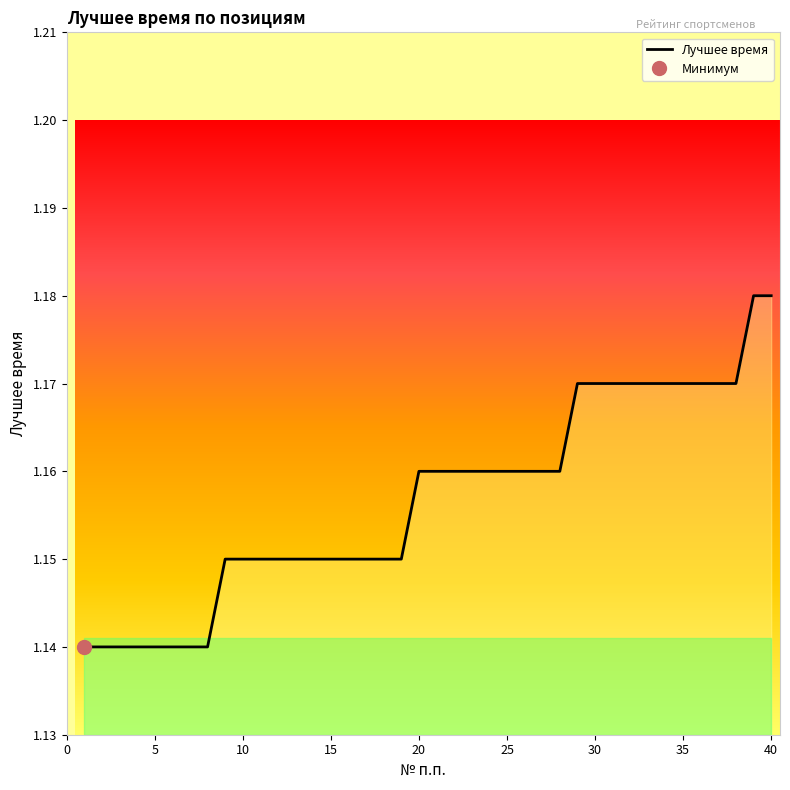

Reading left to right, transcribe all the data shown in this chart.

1.1	1.1	1.1	1.1	1.1	1.1	1.1	1.1	1.1	1.1	1.1	1.1	1.1	1.1	1.1	1.1	1.1	1.1	1.1	1.2	1.2	1.2	1.2	1.2	1.2	1.2	1.2	1.2	1.2	1.2	1.2	1.2	1.2	1.2	1.2	1.2	1.2	1.2	1.2	1.2